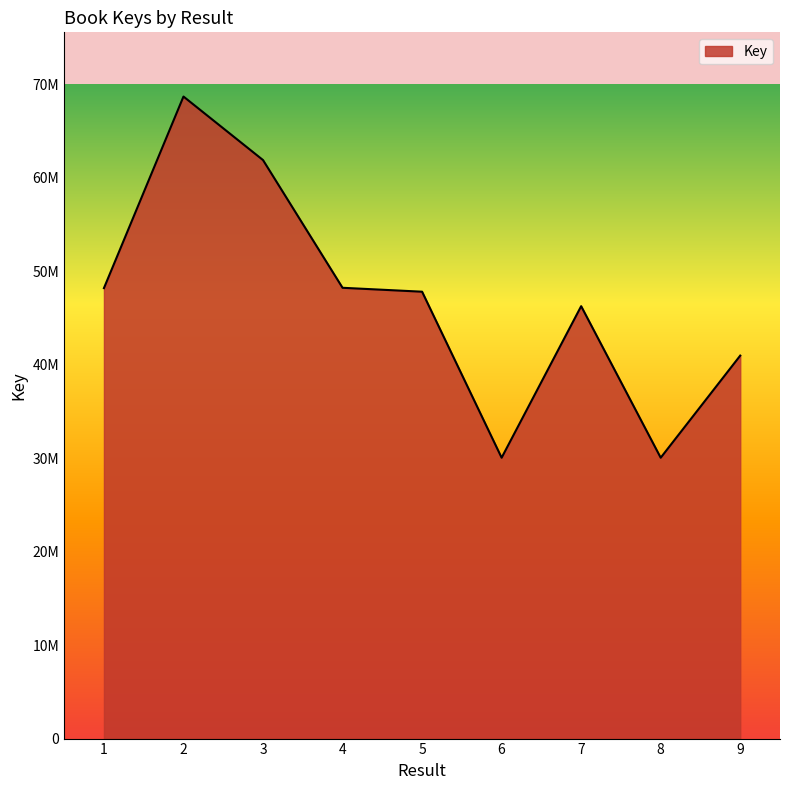

Does the chart display data point markers on the line(s)?

No